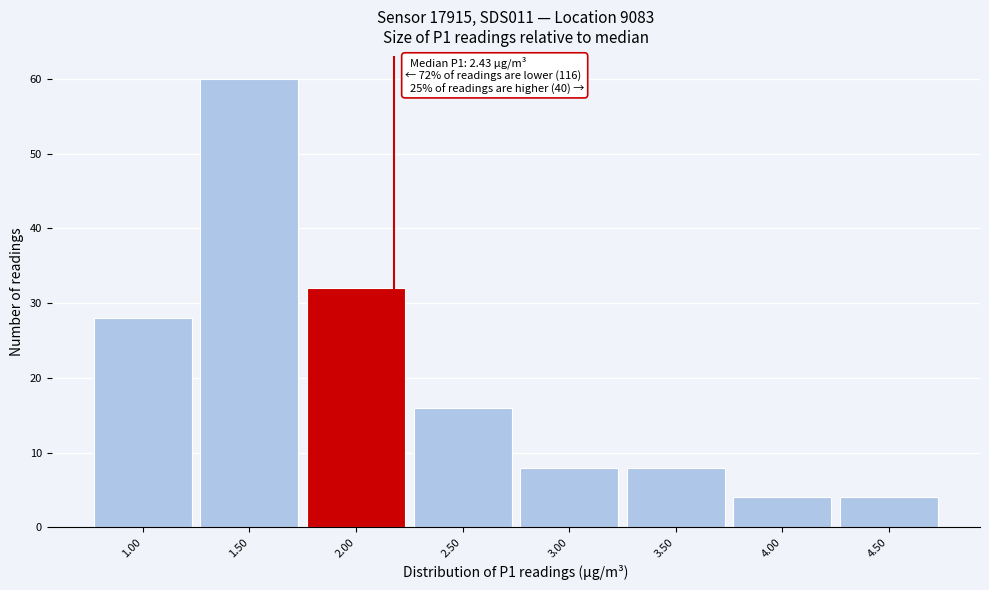

Reading left to right, what are all the values shown in this chart?

28	60	32	16	8	8	4	4